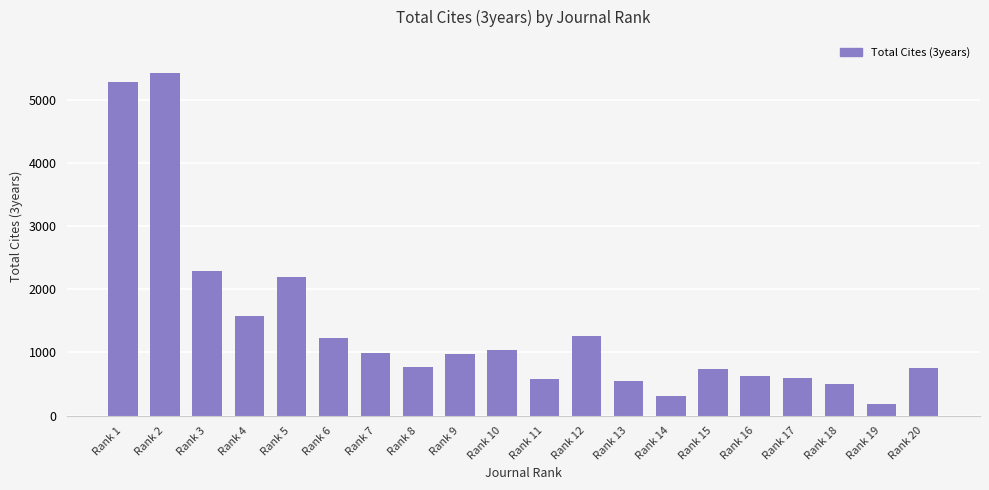

What is the sum of the values at Rank 18 and Rank 20?

1249